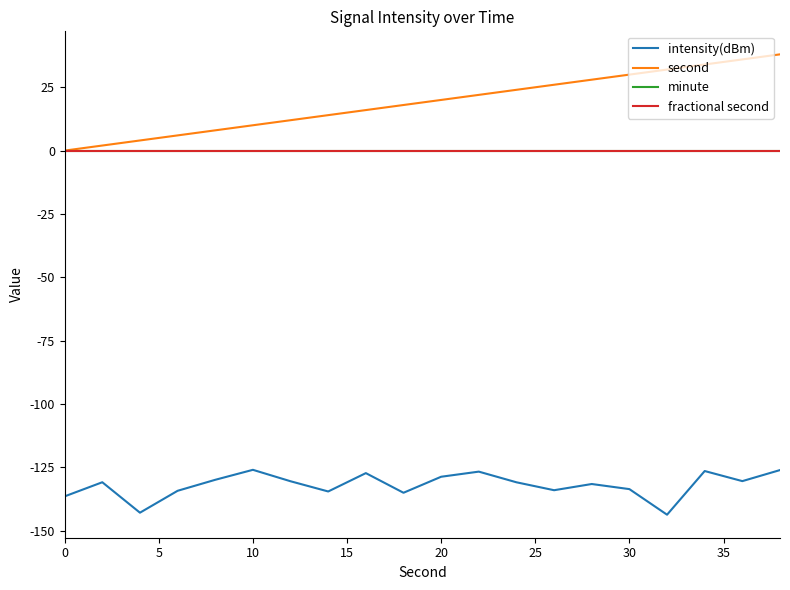

Which series has the largest total across all categories?

second